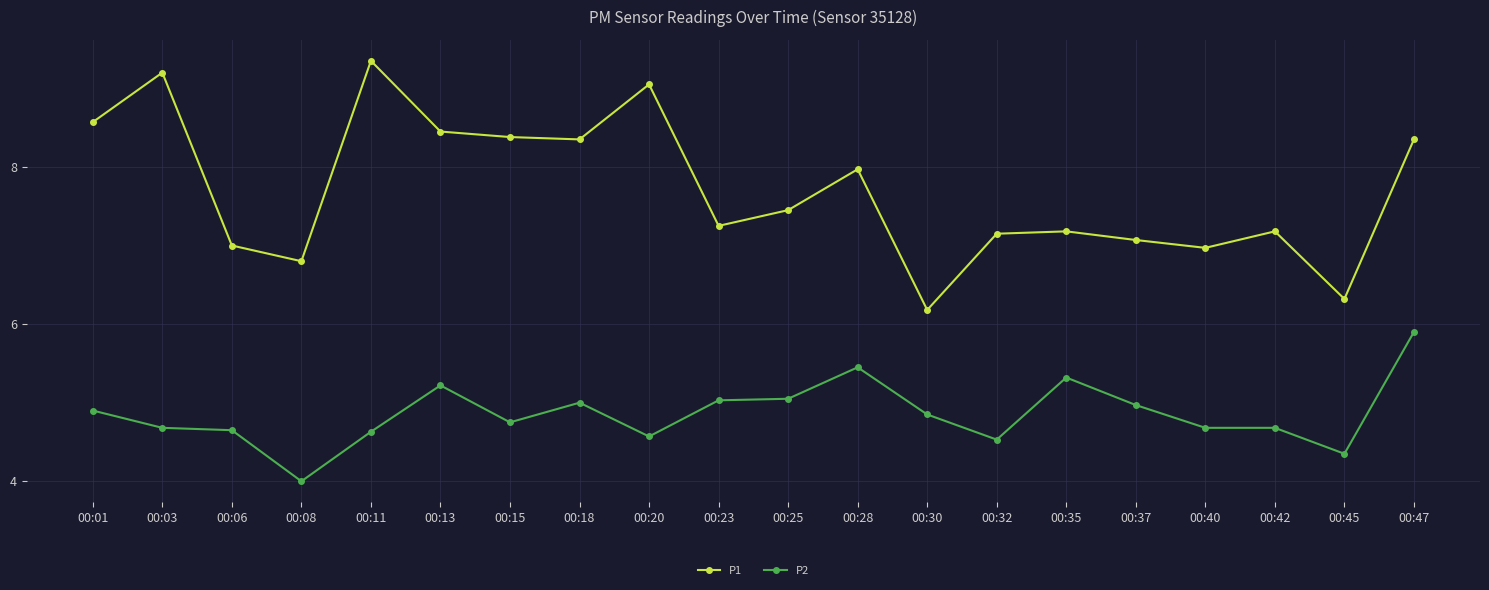

What is the value of the P1 point at the 19th from the left?

6.3